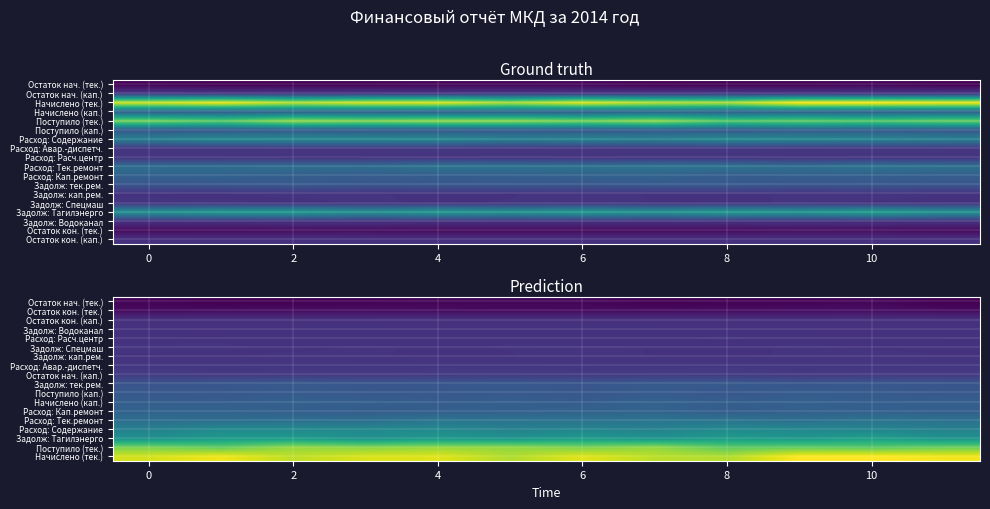

Which category has the highest value across all series?

10